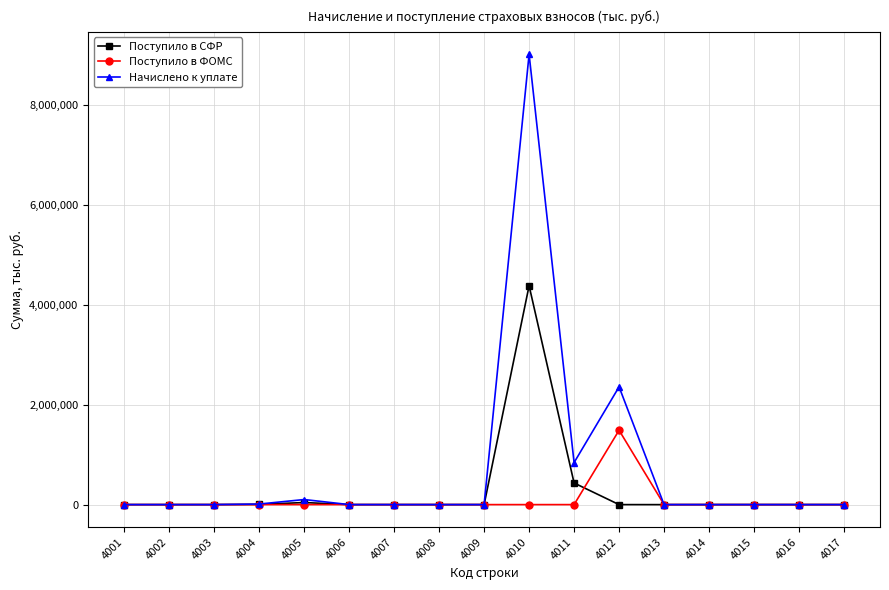

Is it true that Поступило в СФР equals 7 at 4016?

True